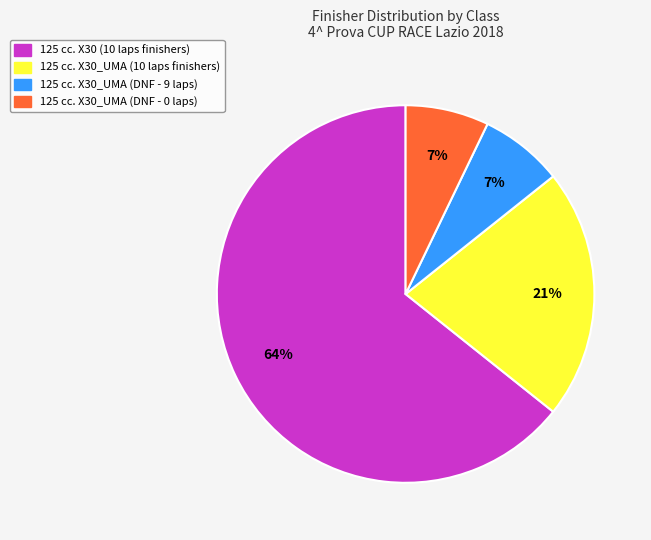

Does any single category account for the majority?

Yes